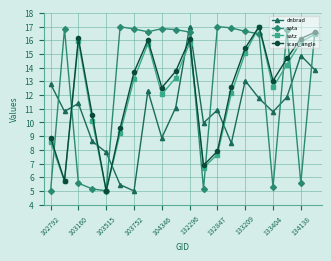

How many lines are shown in the chart?

4